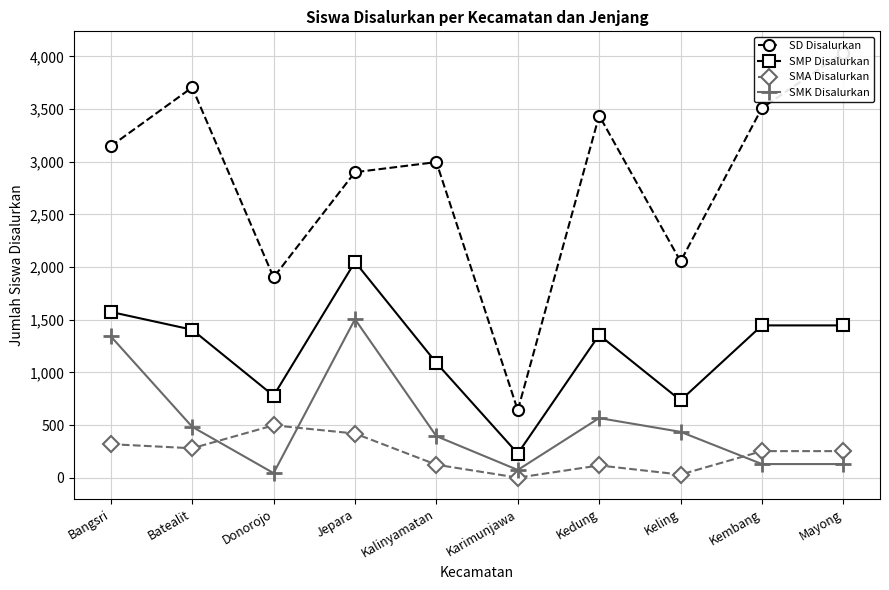

What is the average value of the SMA Disalurkan series?

228